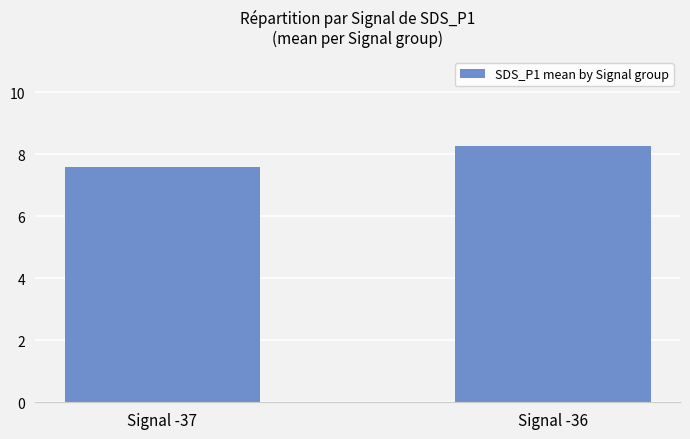

What is the difference between the values at Signal -37 and Signal -36?

0.7